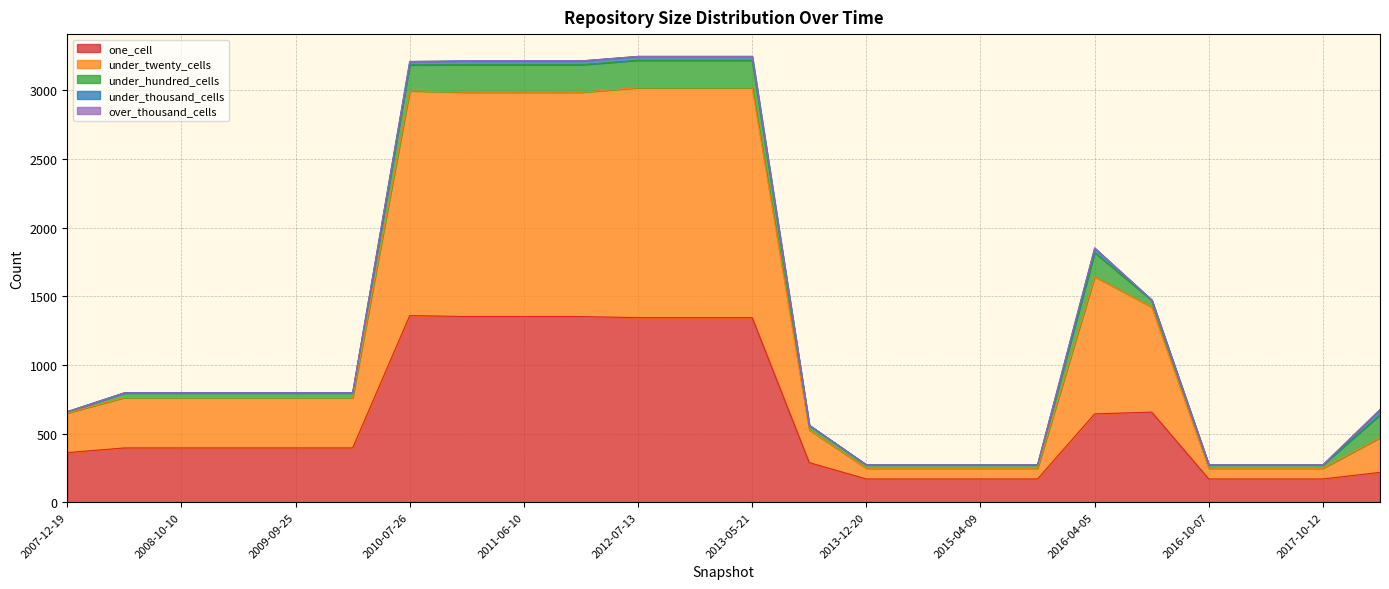

True or false: under_hundred_cells and over_thousand_cells intersect in this chart.

False